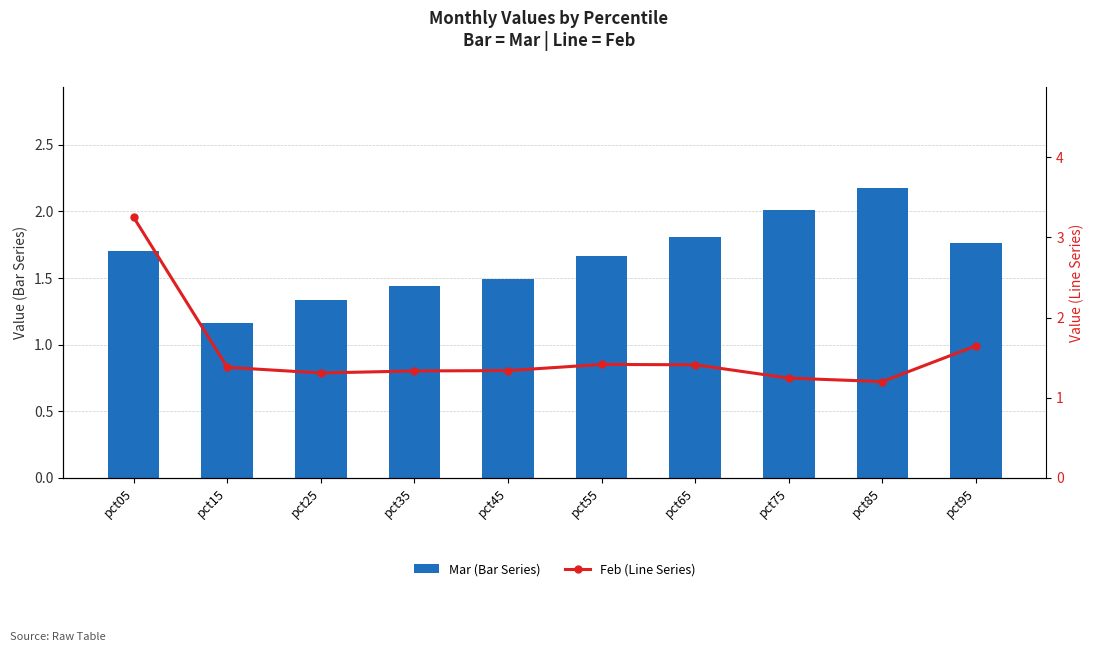

Which series has the widest spread of values?

Feb (Line Series)